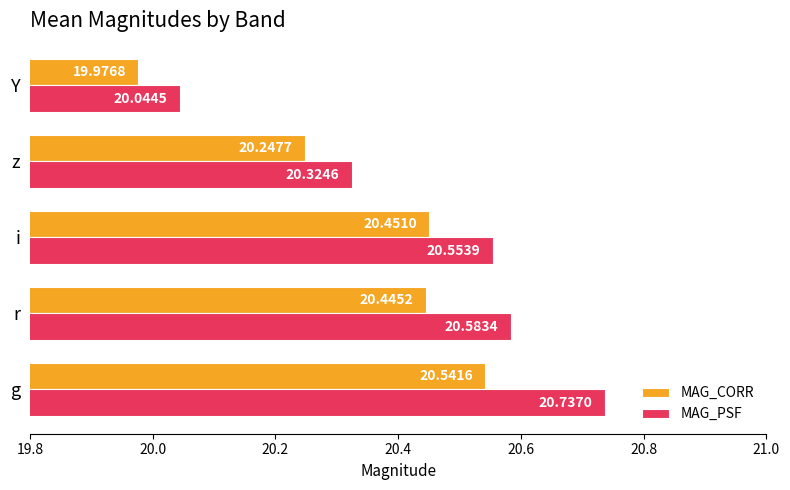

Which series has the widest spread of values?

MAG_PSF